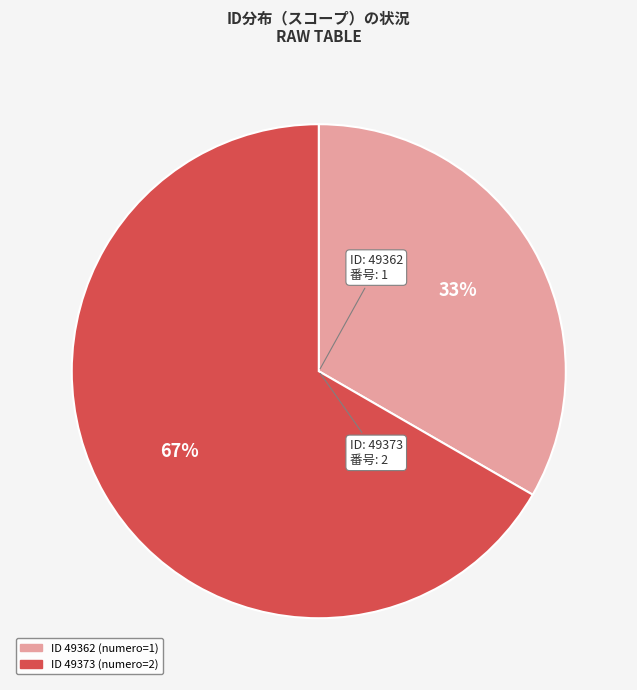

How many segments does this pie chart have?

2